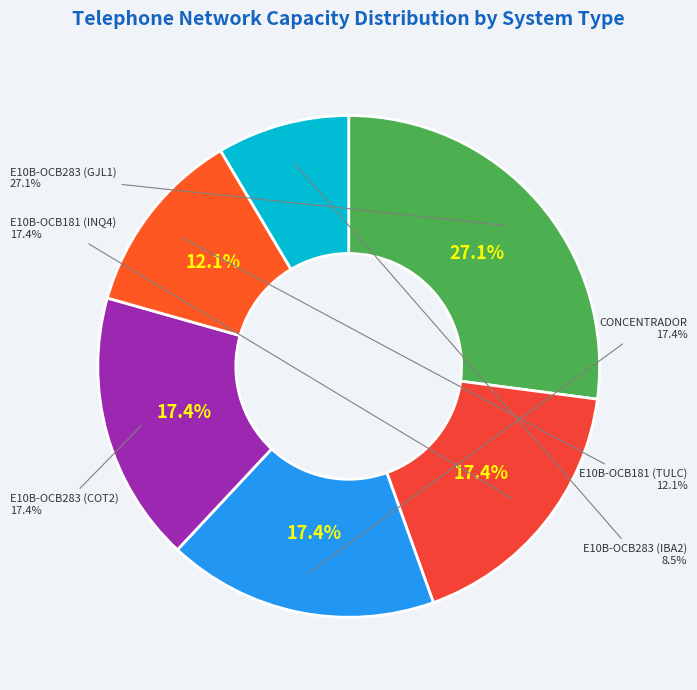

How many segments does this pie chart have?

6